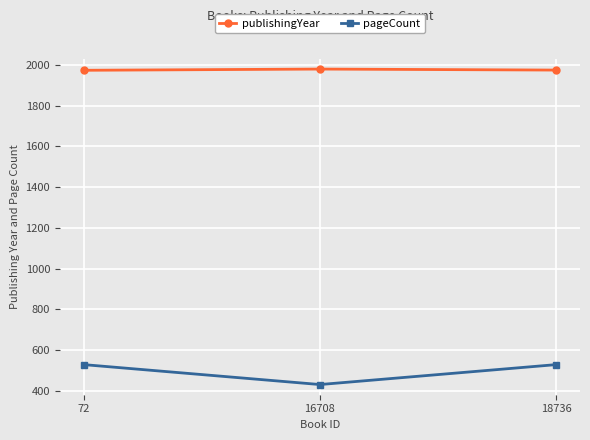

Does the chart display data point markers on the line(s)?

Yes